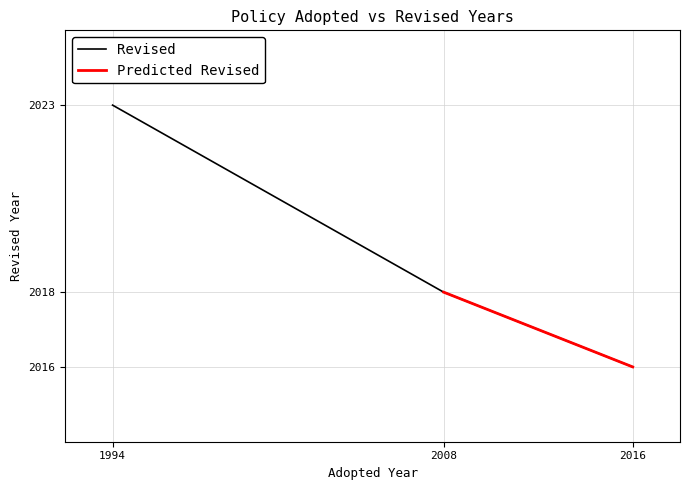

Which category has the lowest value in the Revised series?

2016